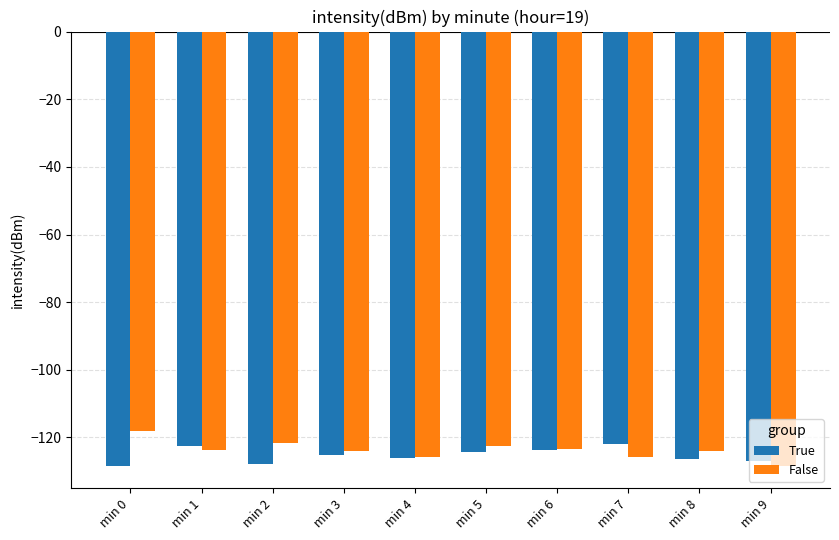

What is the highest value of the False series?

-118.2